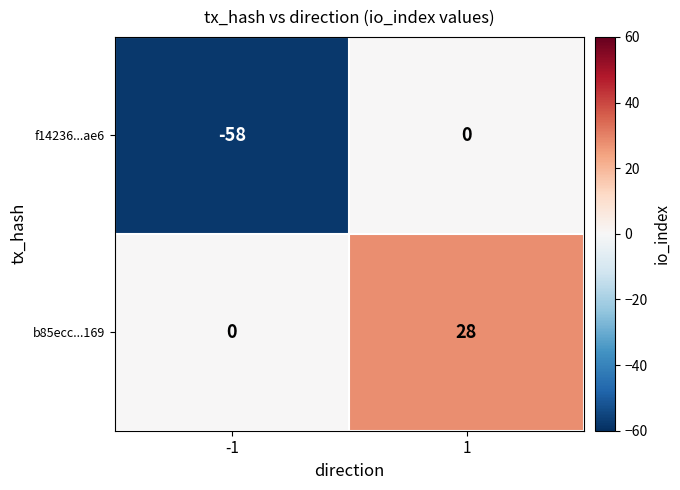

Reading left to right, extract all data points from this chart.

f14236...ae6: -1=-58	1=0
b85ecc...169: -1=0	1=28